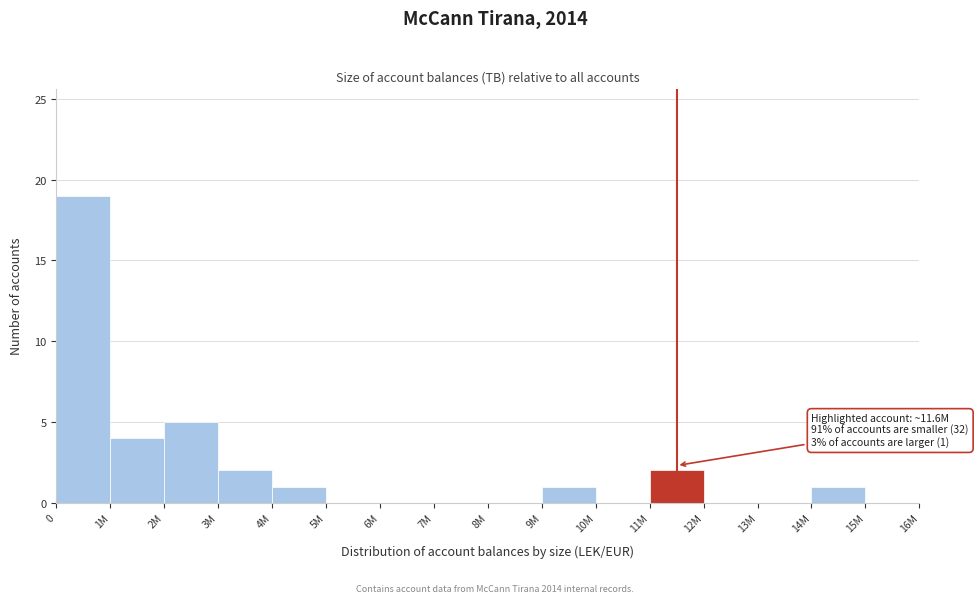

Reading right to left, extract all data points from this chart.

15M=0	14M=1	13M=0	12M=0	11M=2	10M=0	9M=1	8M=0	7M=0	6M=0	5M=0	4M=1	3M=2	2M=5	1M=4	0=19